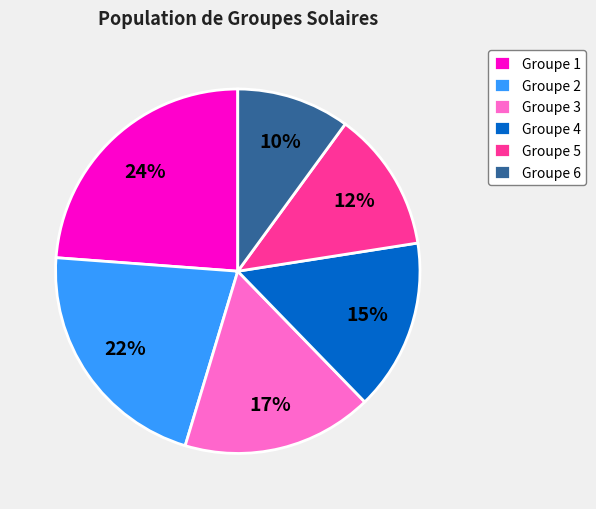

Combined, do Groupe 1 and Groupe 5 account for over 50%?

No